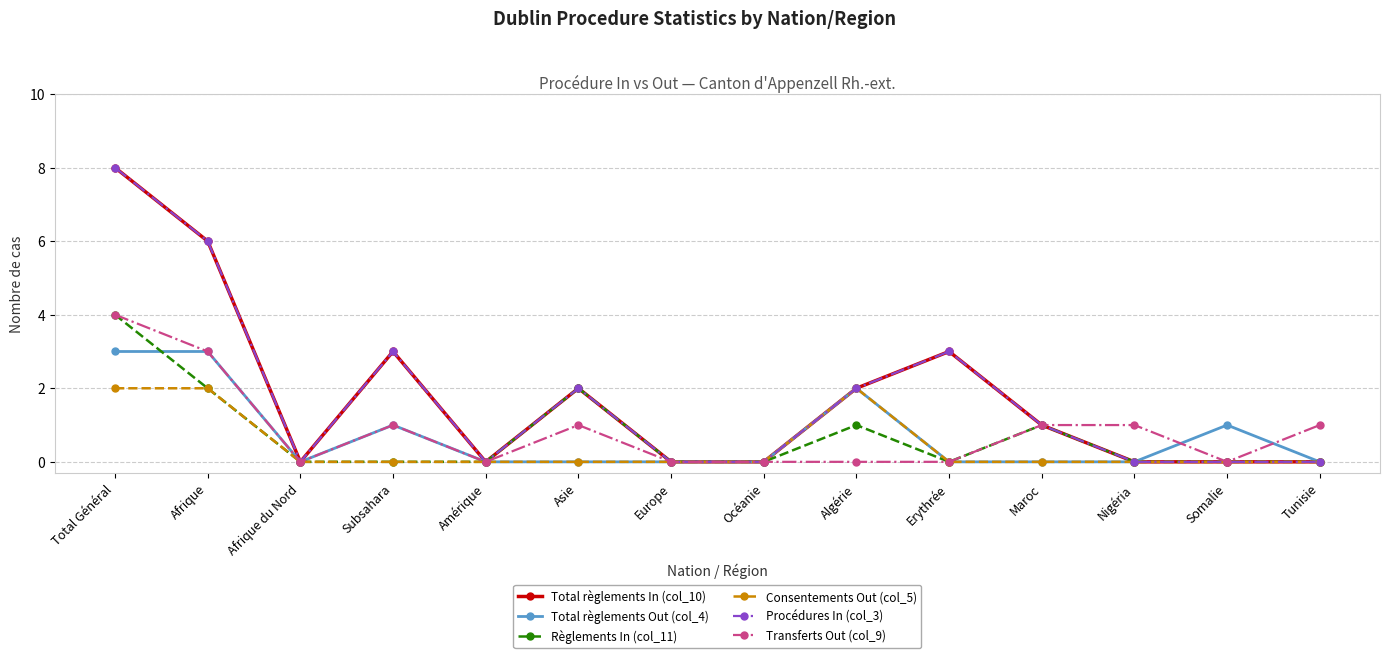

Where is the first local maximum for Total règlements Out (col_4)?

Subsahara